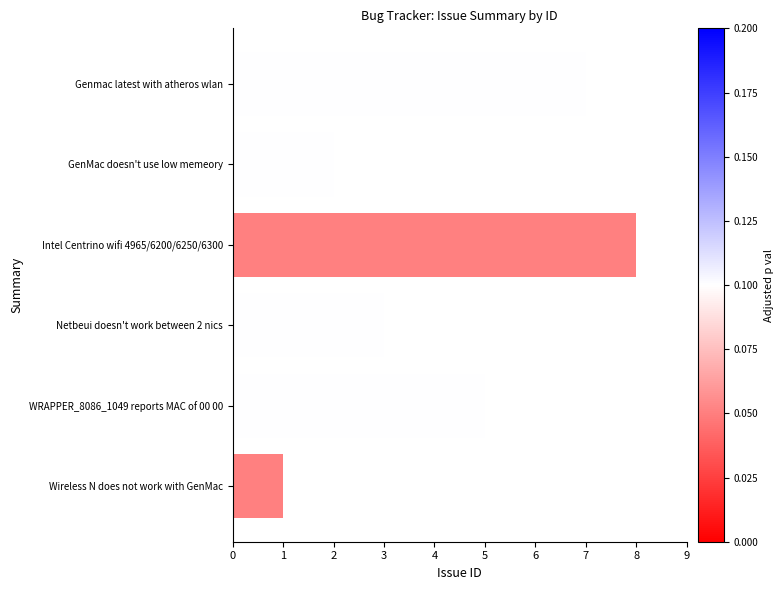

Which label corresponds to the smallest value in the chart?

Wireless N does not work with GenMac